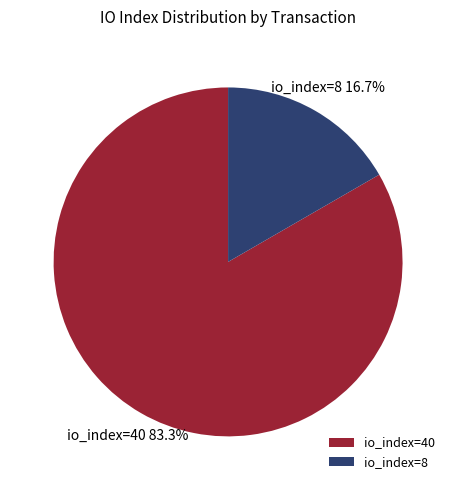

Rank the categories by value from highest to lowest.

io_index=40, io_index=8